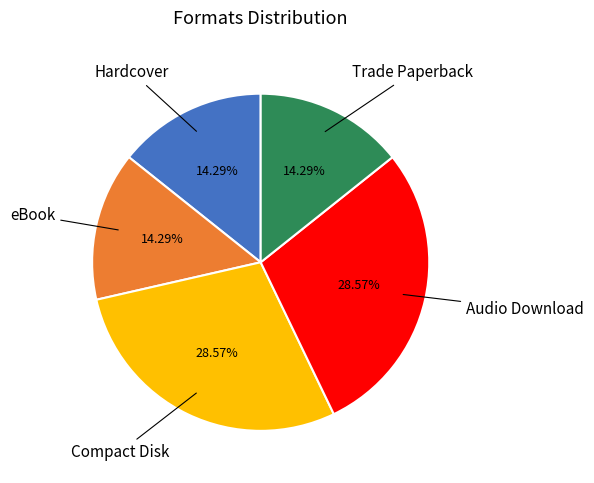

To the nearest percent, what is the average slice percentage?

20%